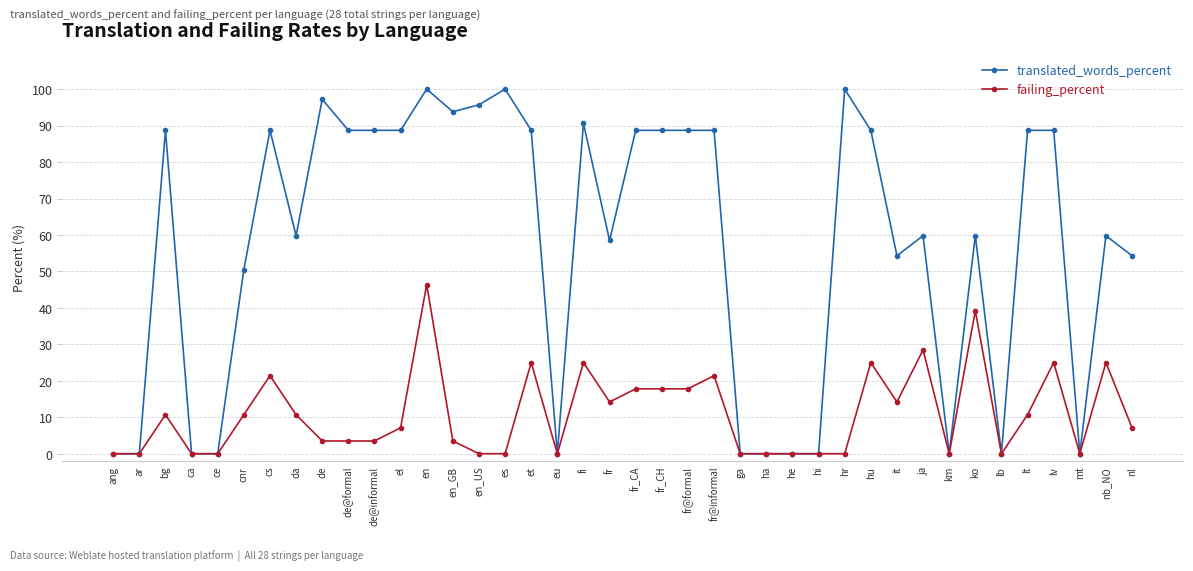

What is the label of the 28th point from the right?

en